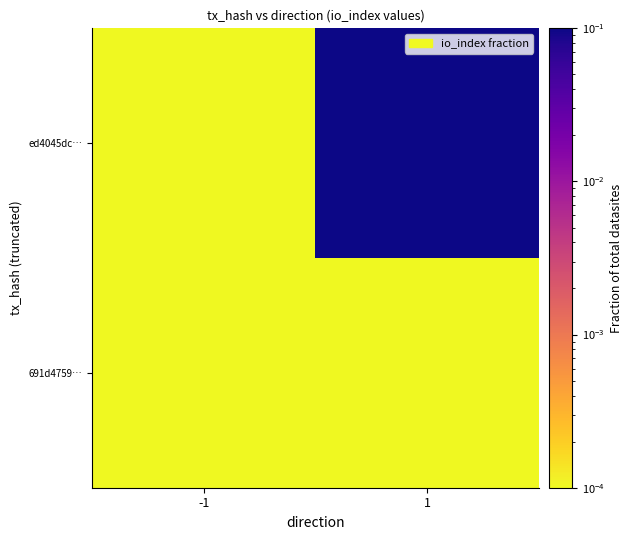

List the series in order of their overall mean, highest first.

ed4045dc…, 691d4759…